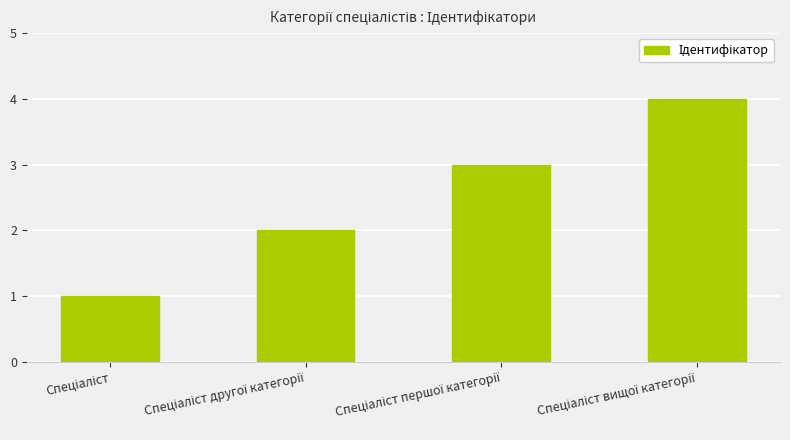

What is the sum of all values?

10